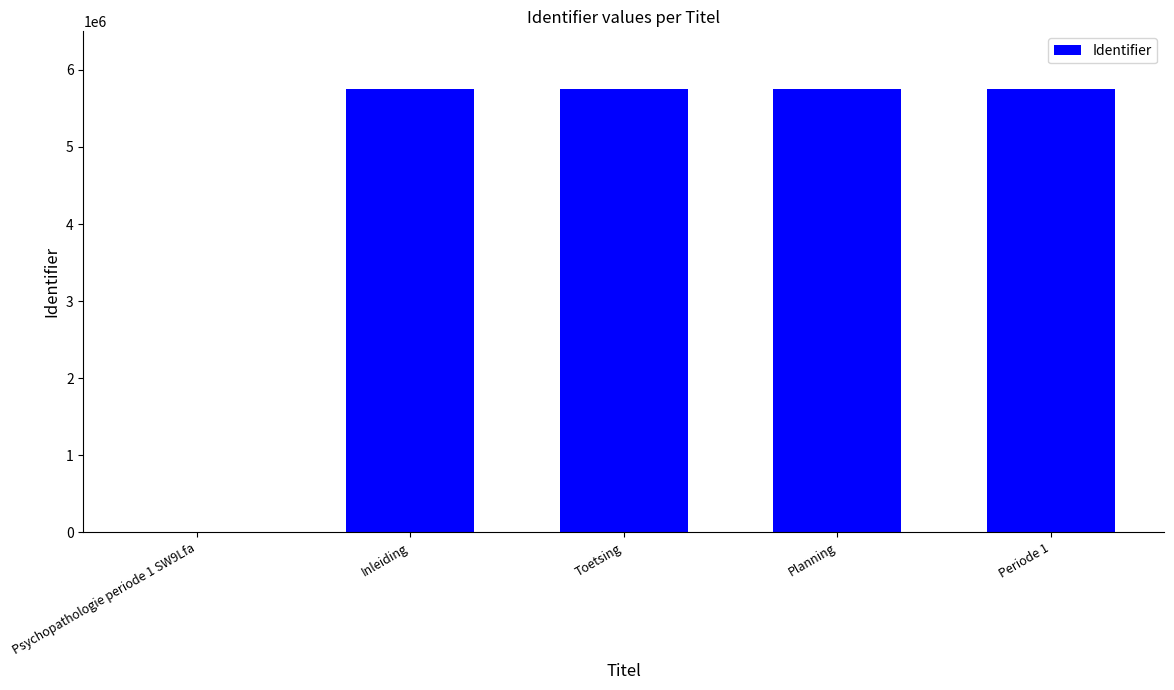

The chart shows a value of 8838718 at Toetsing. True or false?

False